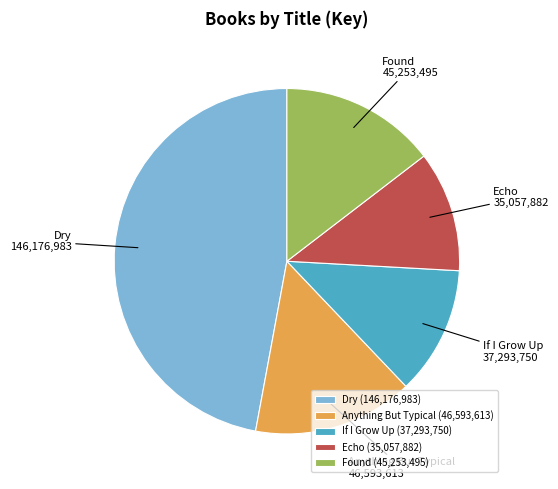

Does If I Grow Up account for over 50% of the chart?

No